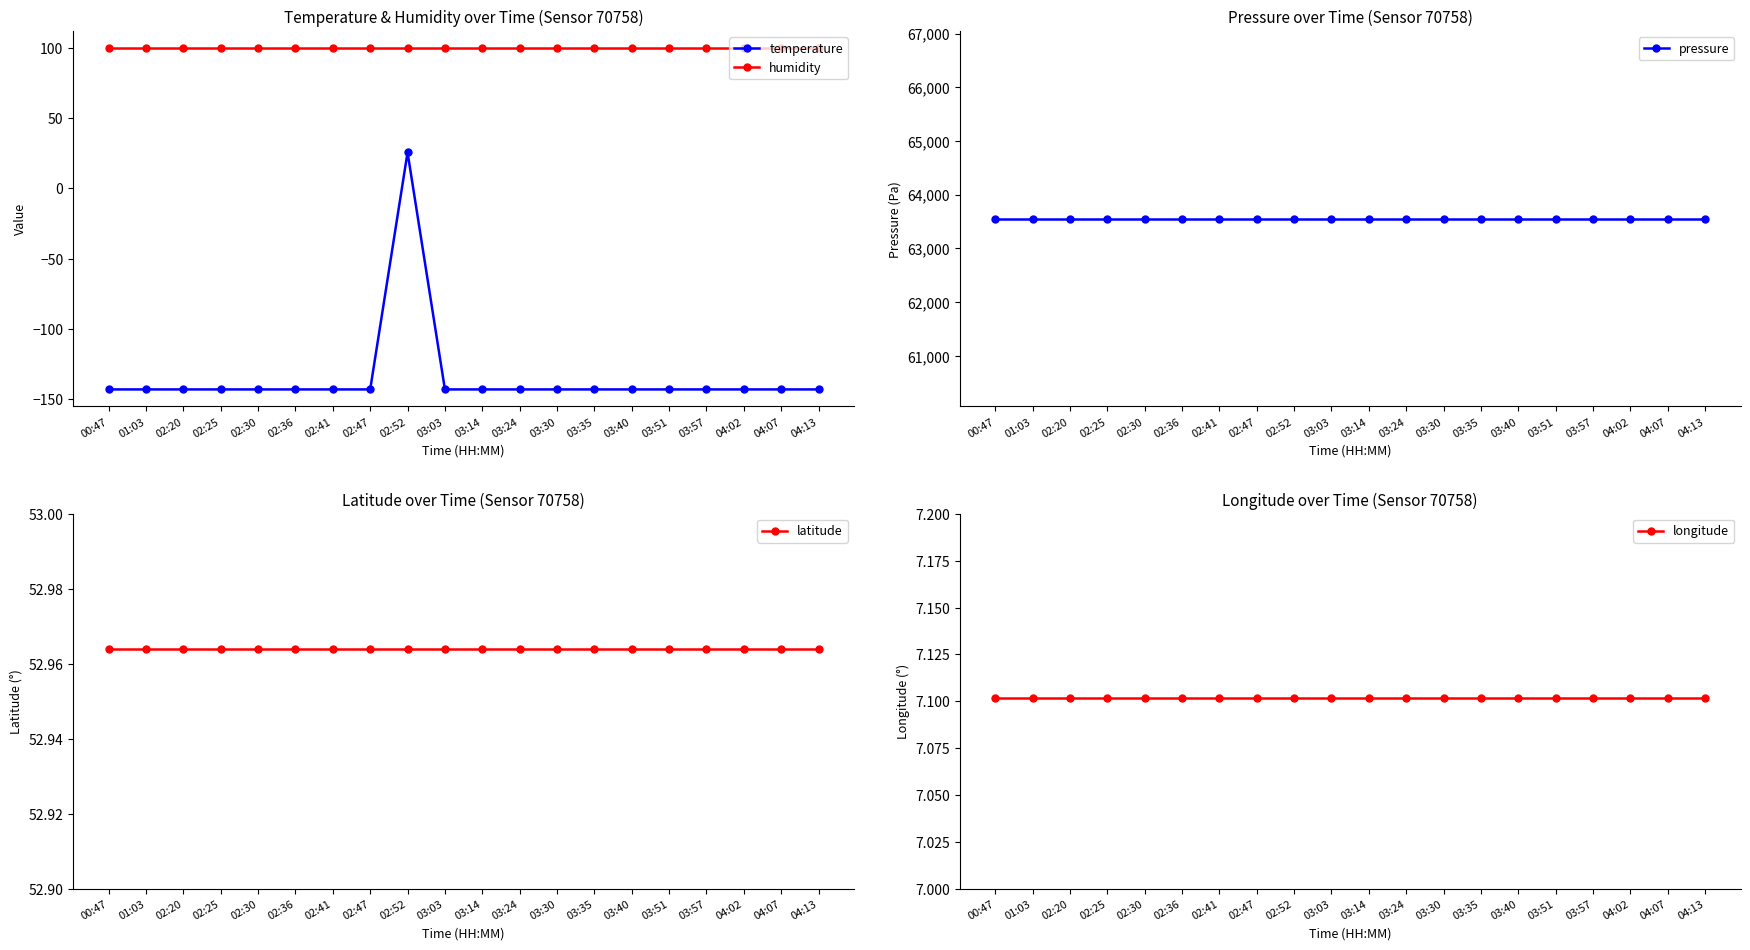

At which label does latitude reach its minimum?

00:47